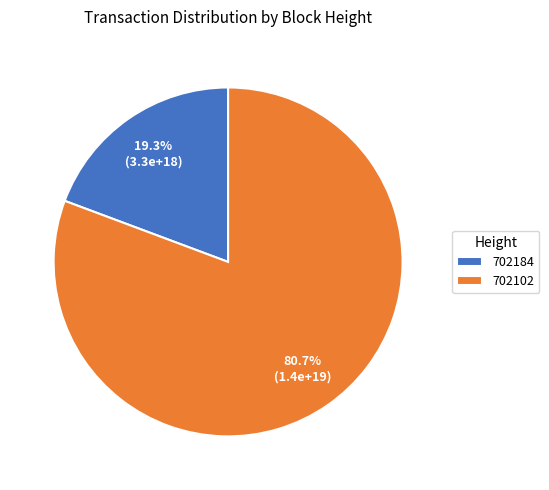

Is there any slice that represents more than half of the pie?

Yes